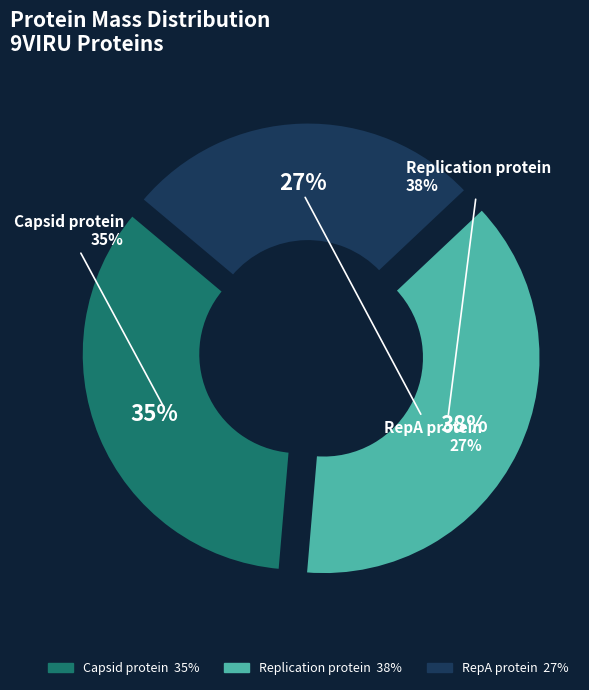

Which slice is the largest?

Replication protein